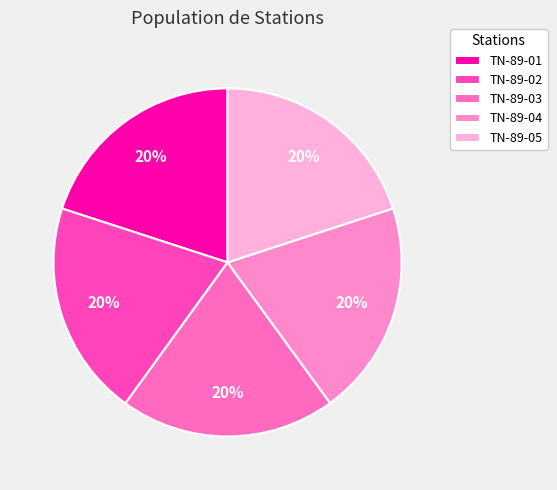

Is there a majority slice in this chart?

No